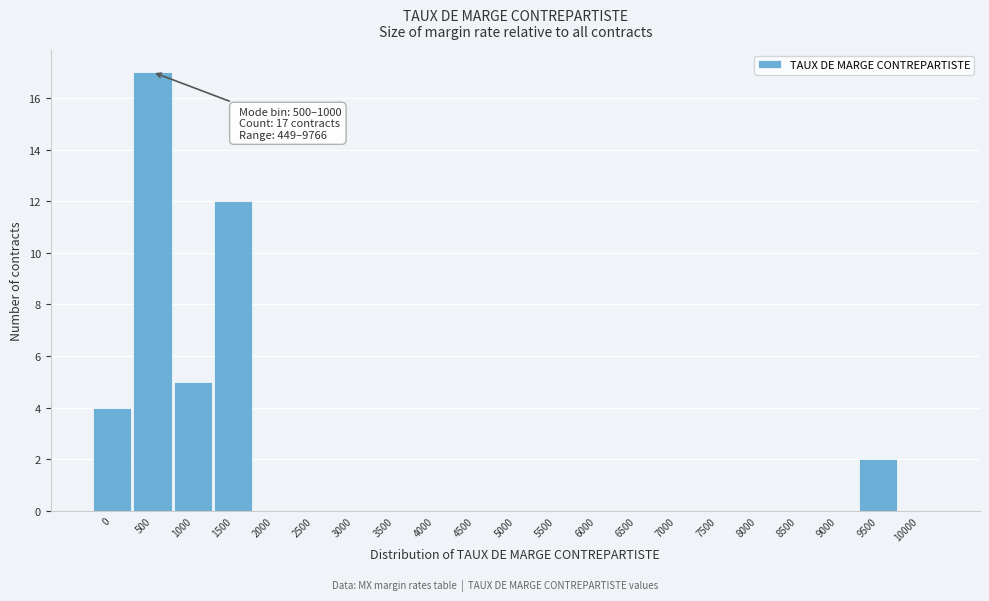

Reading right to left, list all the values displayed in this chart.

10000=0	9500=2	9000=0	8500=0	8000=0	7500=0	7000=0	6500=0	6000=0	5500=0	5000=0	4500=0	4000=0	3500=0	3000=0	2500=0	2000=0	1500=12	1000=5	500=17	0=4